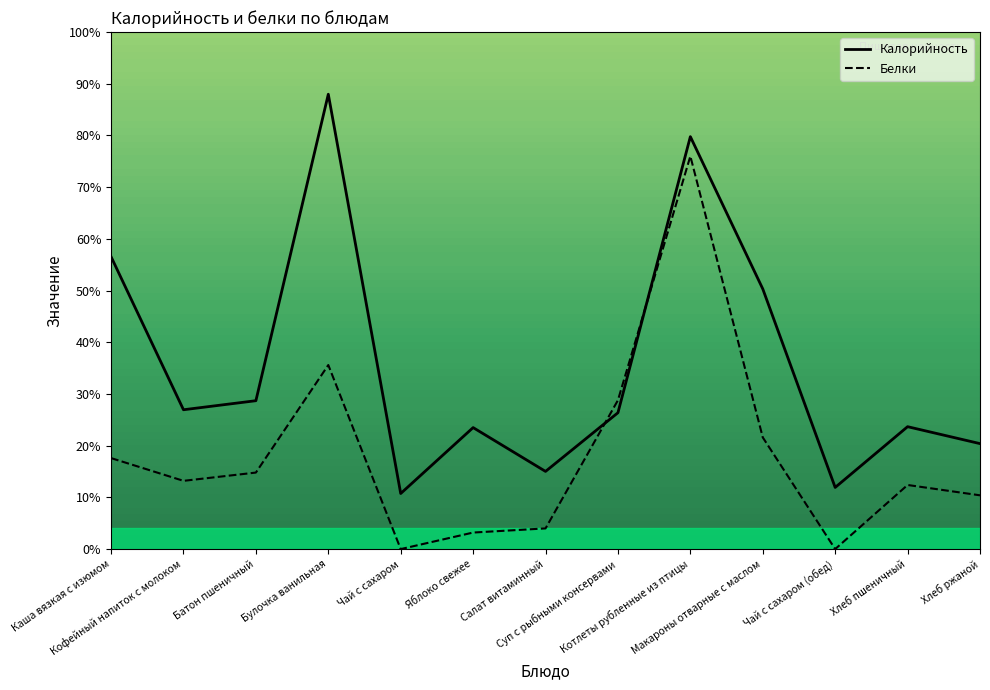

Reading left to right, transcribe all the data shown in this chart.

Калорийность: 56.5	26.9	28.7	88.0	10.8	23.5	15.0	26.4	79.8	50.3	11.9	23.7	20.4
Белки: 17.6	13.2	14.8	35.6	0.0	3.2	4.0	28.8	76.0	21.6	0.0	12.4	10.4